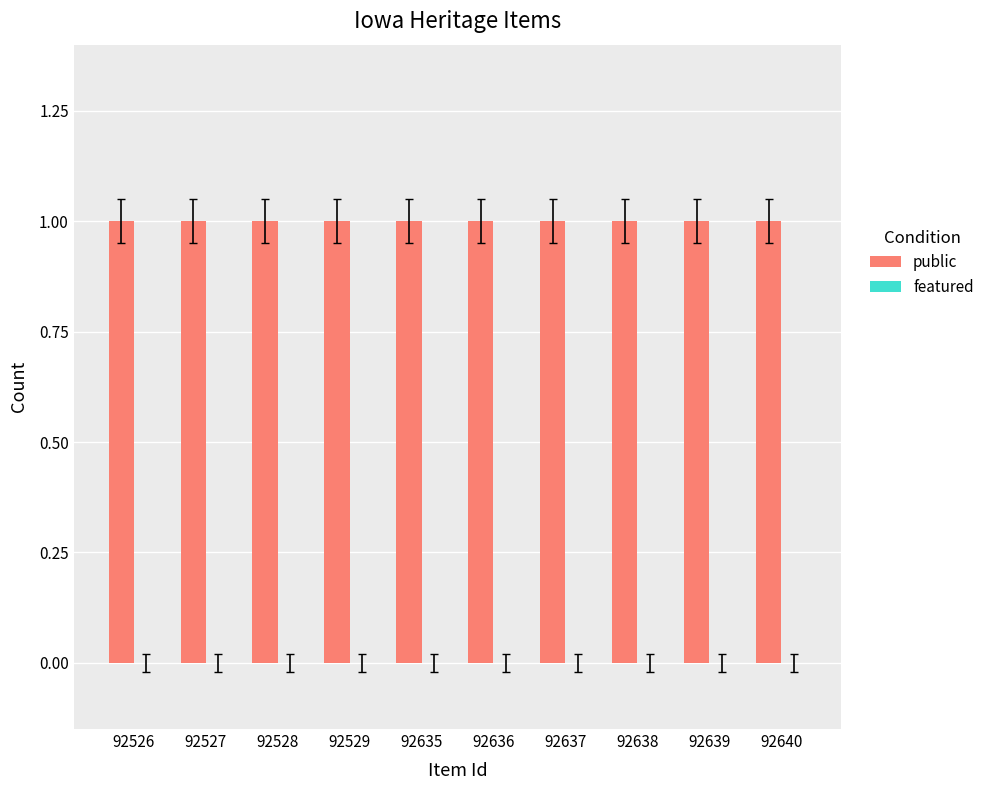

What is the total value across all series at 92635?

1